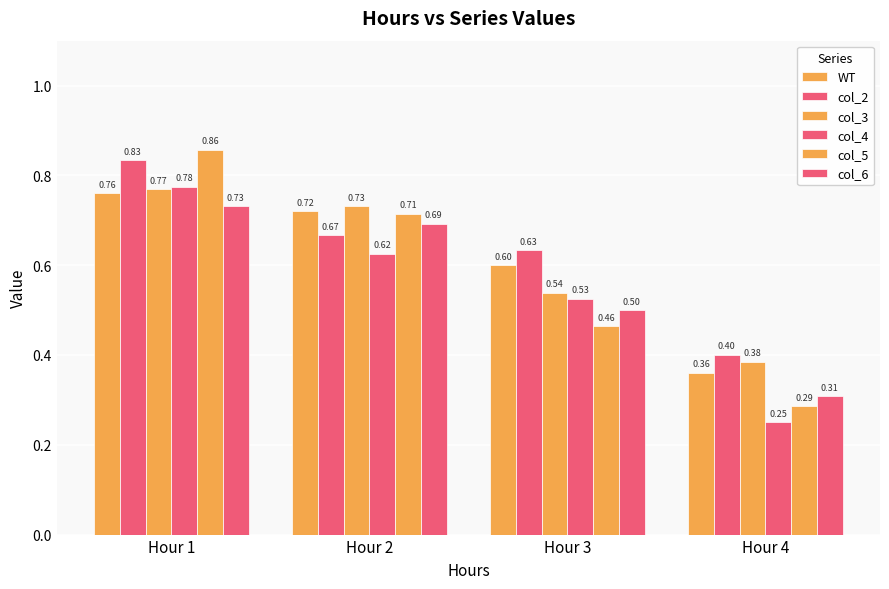

Reading right to left, extract all data points from this chart.

WT: Hour 4=0.4	Hour 3=0.6	Hour 2=0.7	Hour 1=0.8
col_2: Hour 4=0.4	Hour 3=0.6	Hour 2=0.7	Hour 1=0.8
col_3: Hour 4=0.4	Hour 3=0.5	Hour 2=0.7	Hour 1=0.8
col_4: Hour 4=0.2	Hour 3=0.5	Hour 2=0.6	Hour 1=0.8
col_5: Hour 4=0.3	Hour 3=0.5	Hour 2=0.7	Hour 1=0.9
col_6: Hour 4=0.3	Hour 3=0.5	Hour 2=0.7	Hour 1=0.7